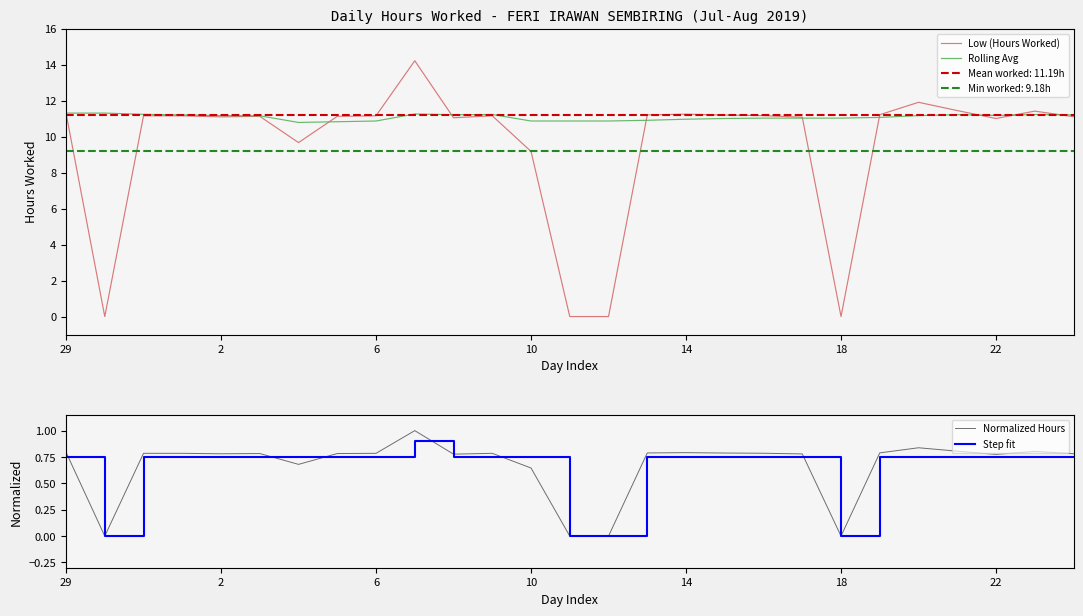

What is the average value of the Low (Hours Worked) series?

9.5